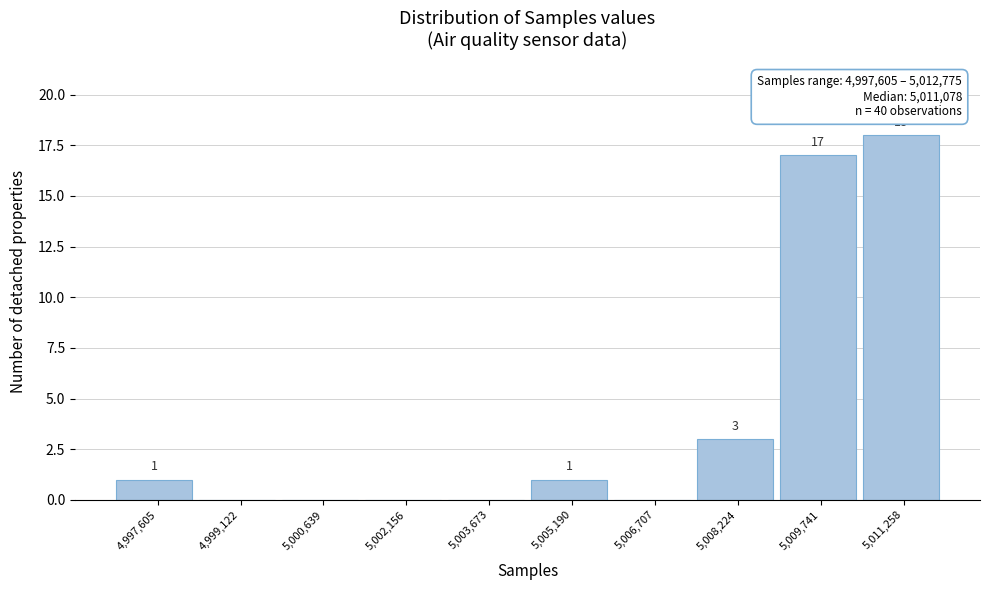

Reading left to right, extract all data points from this chart.

4,997,605=1	4,999,122=0	5,000,639=0	5,002,156=0	5,003,673=0	5,005,190=1	5,006,707=0	5,008,224=3	5,009,741=17	5,011,258=18